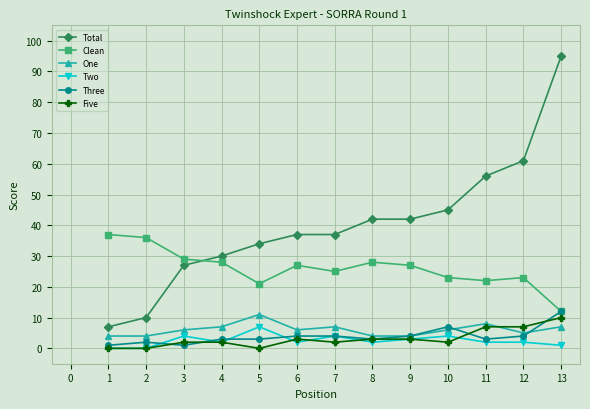

Which series has the largest total across all categories?

Total